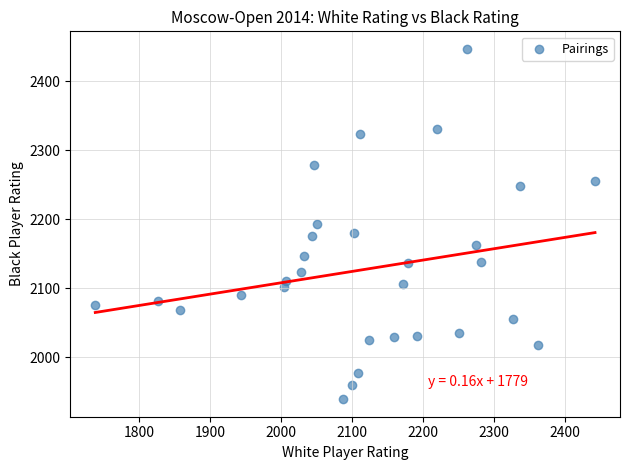

What is the range of X values (max minus min)?

704